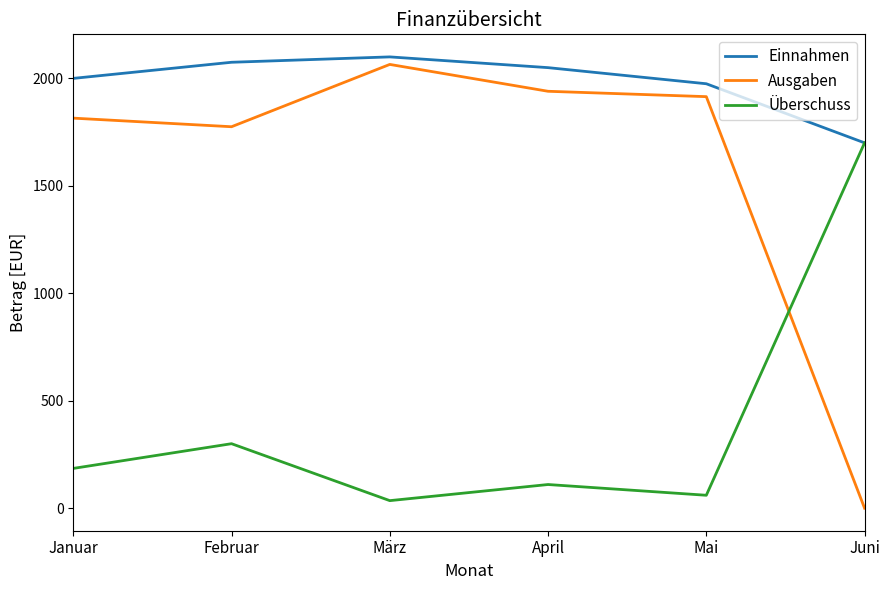

At which label does Ausgaben reach its peak?

März